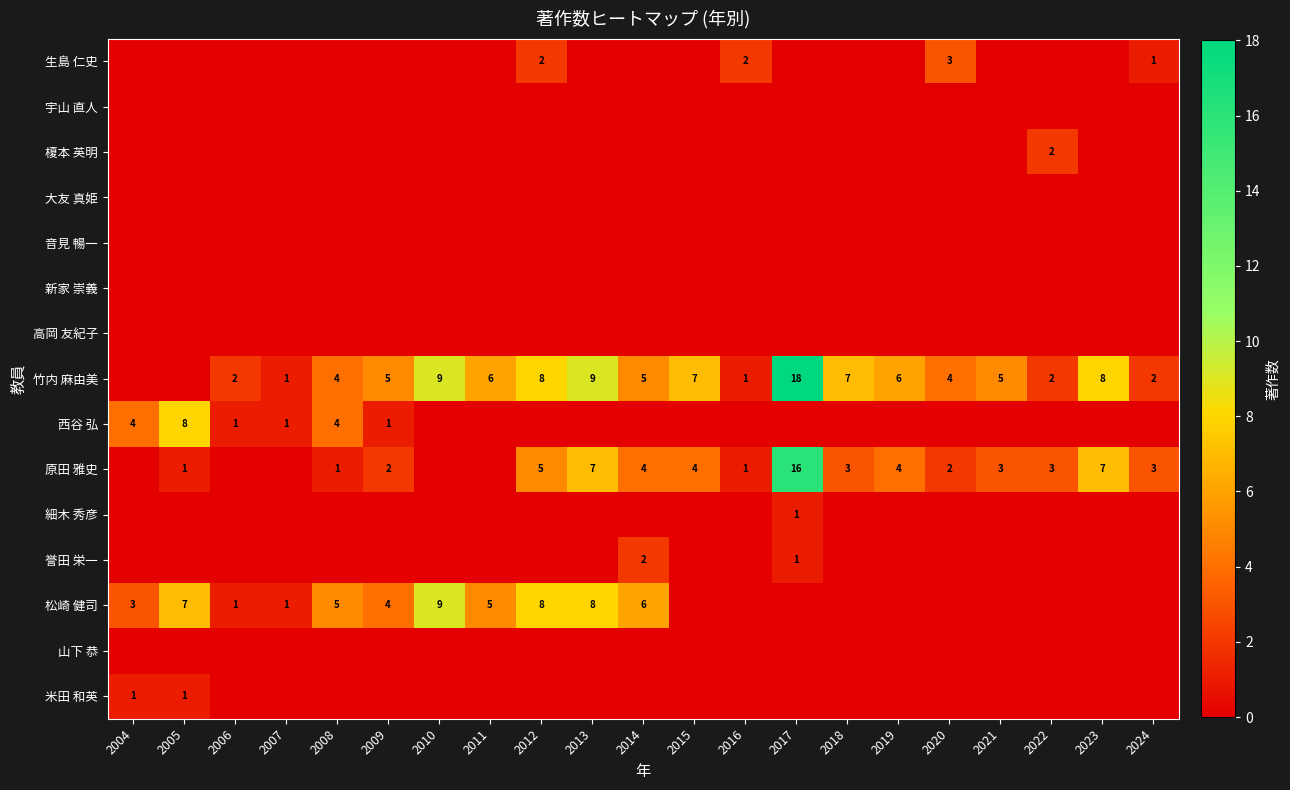

What is the greatest value displayed?

18